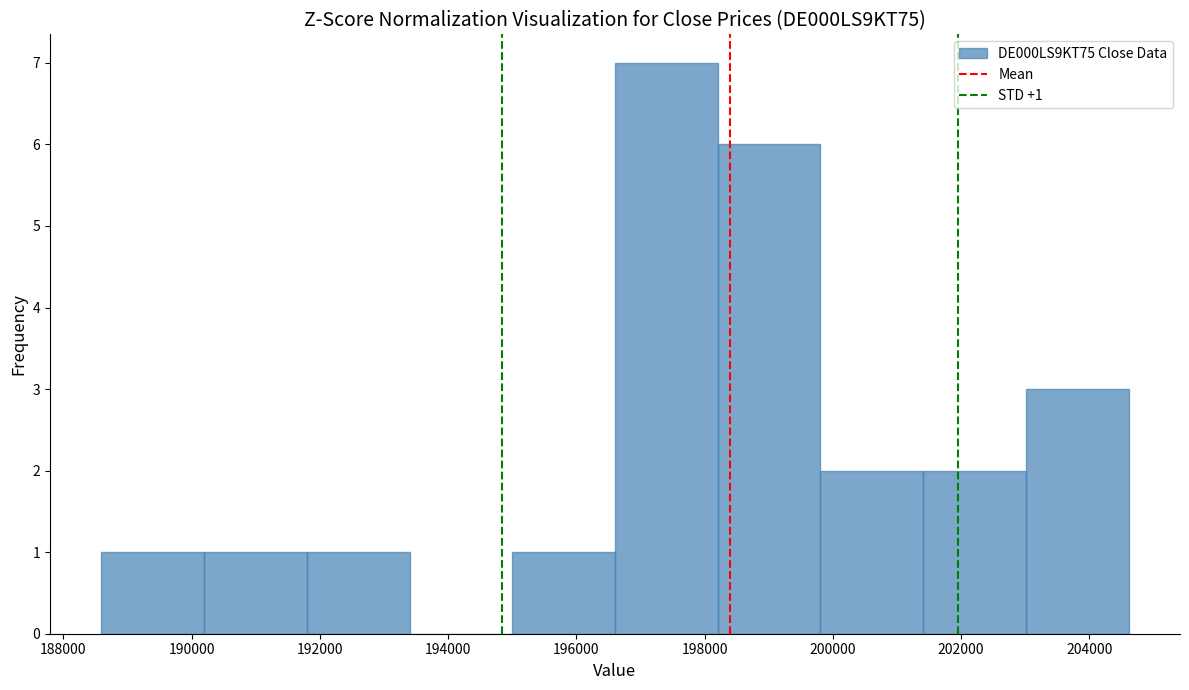

Which range on the x-axis has the tallest bar?

196600 to 198200